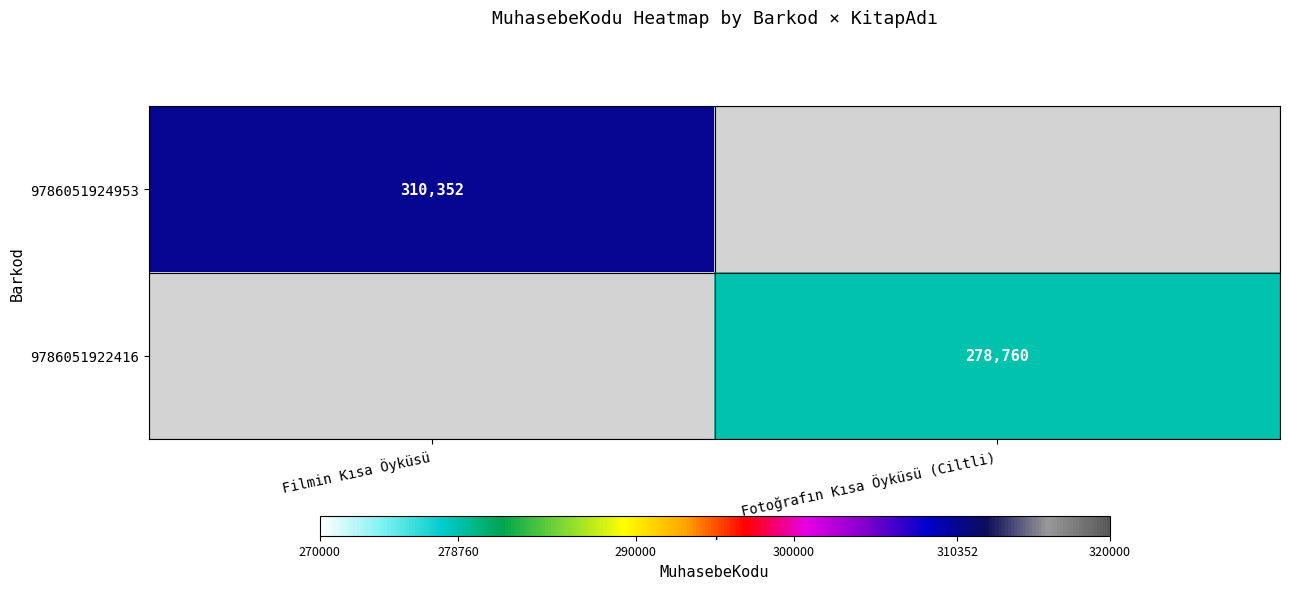

The value of 9786051924953 at Filmin Kısa Öyküsü is 150374. True or false?

False